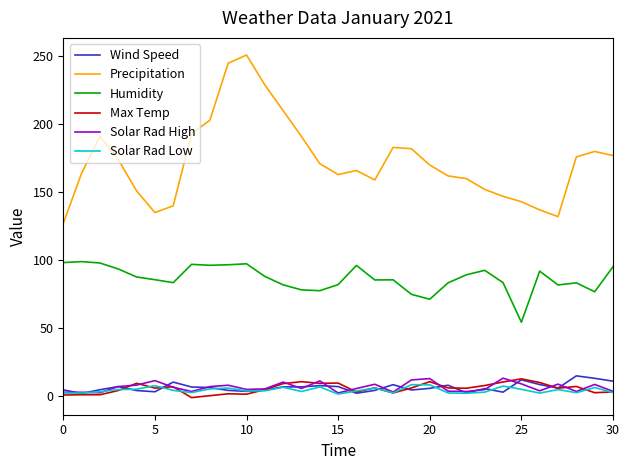

Which series has the largest range (max minus min)?

Precipitation